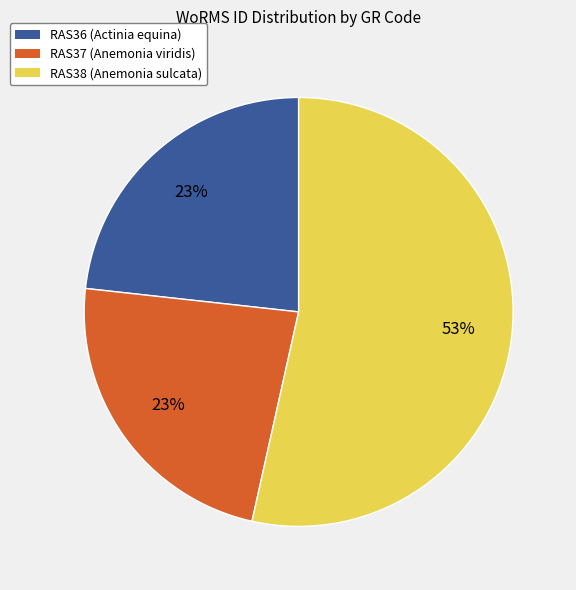

Which has a higher value, RAS37 or RAS38?

RAS38